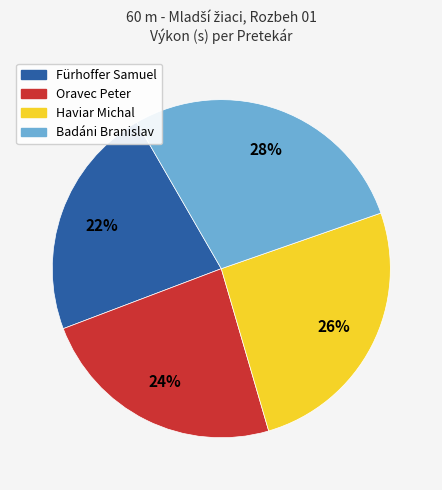

To the nearest percent, what is the average slice percentage?

25%